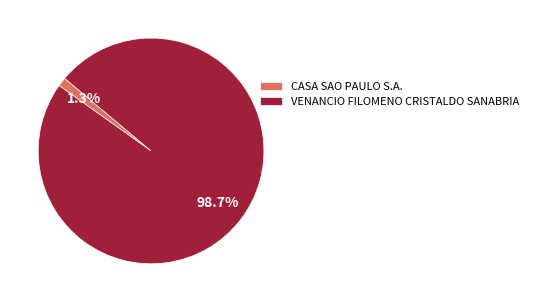

Rank the categories by value from highest to lowest.

VENANCIO FILOMENO CRISTALDO SANABRIA, CASA SAO PAULO S.A.